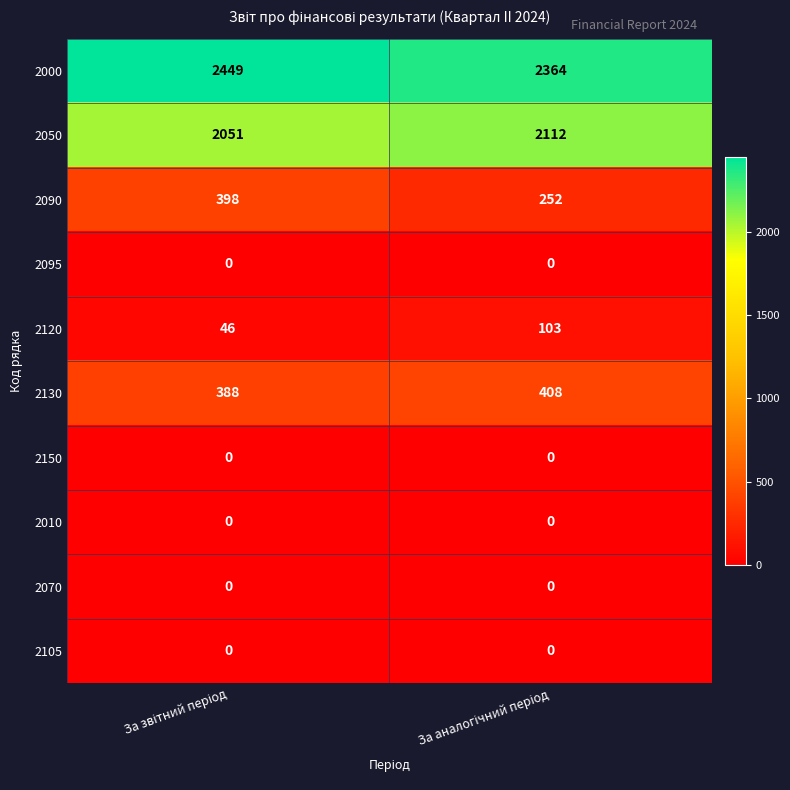

Which series has the largest range (max minus min)?

2090